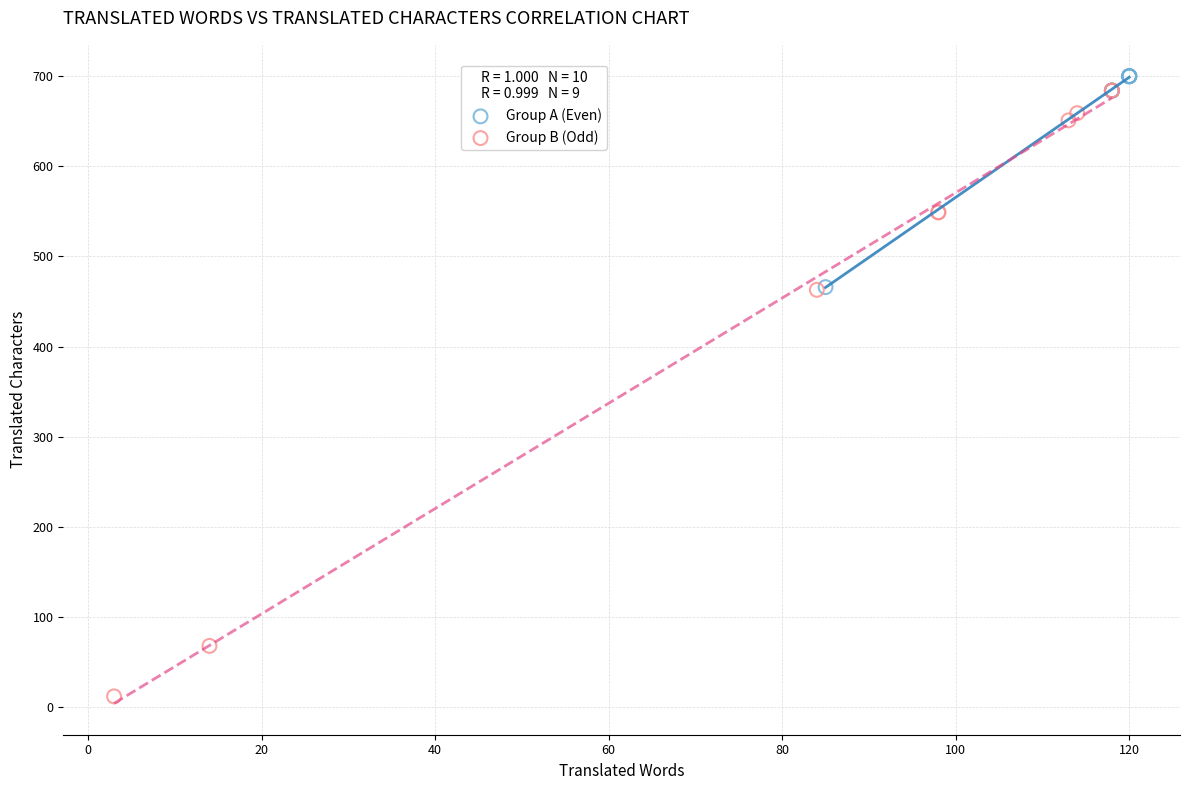

What are all the series names shown in the legend?

Group A (Even), Group B (Odd)